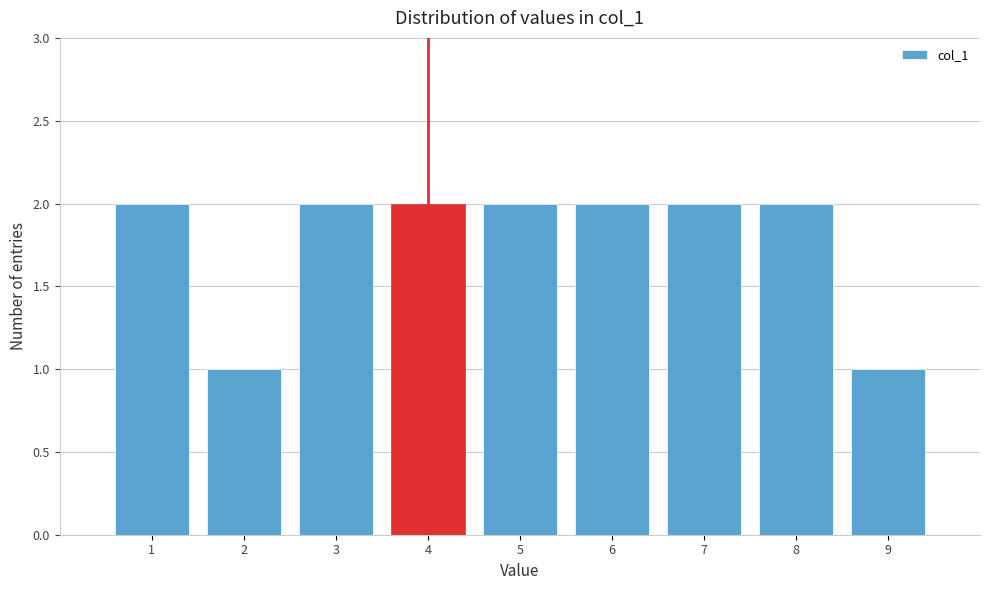

Reading left to right, transcribe this chart: for each bar, give the range it covers on the x-axis and its height. The values are not printed on the chart, so give them approximately, as read against the axis.

0.5 to 1.5: 2
1.5 to 2.5: 1
2.5 to 3.5: 2
3.5 to 4.5: 2
4.5 to 5.5: 2
5.5 to 6.5: 2
6.5 to 7.5: 2
7.5 to 8.5: 2
8.5 to 9.5: 1